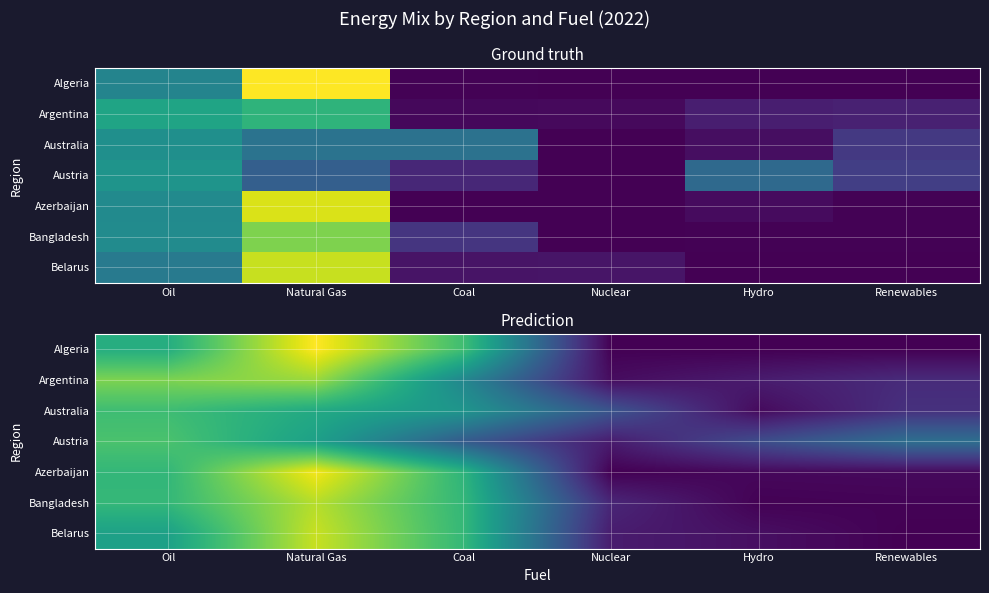

At which label does Australia reach its minimum?

Hydro